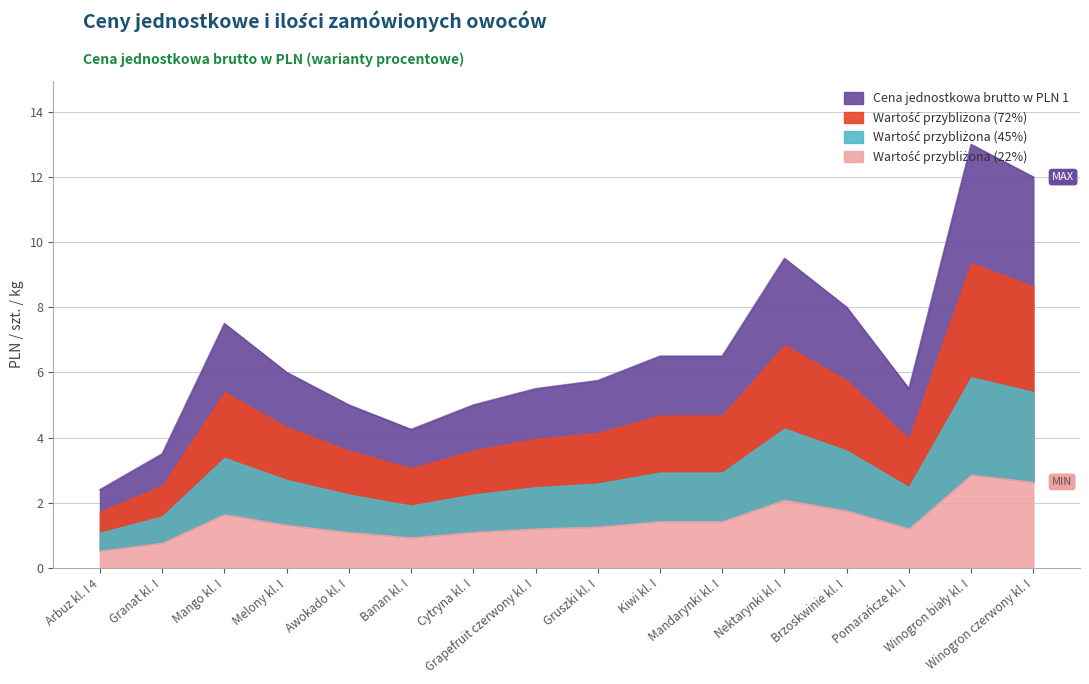

Is it true that the value at Winogron czerwony kl. I is 3.0?

False